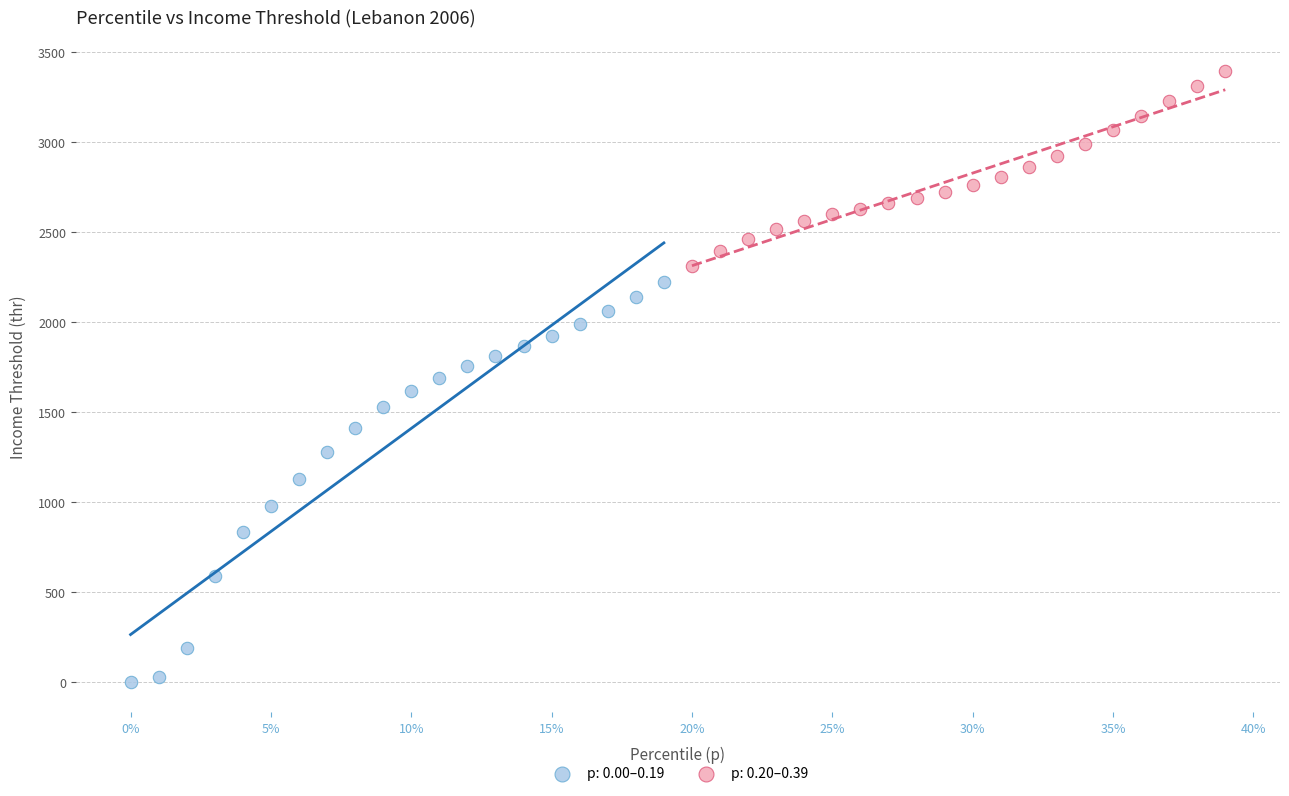

Which series has the widest spread of Y values?

p: 0.00–0.19